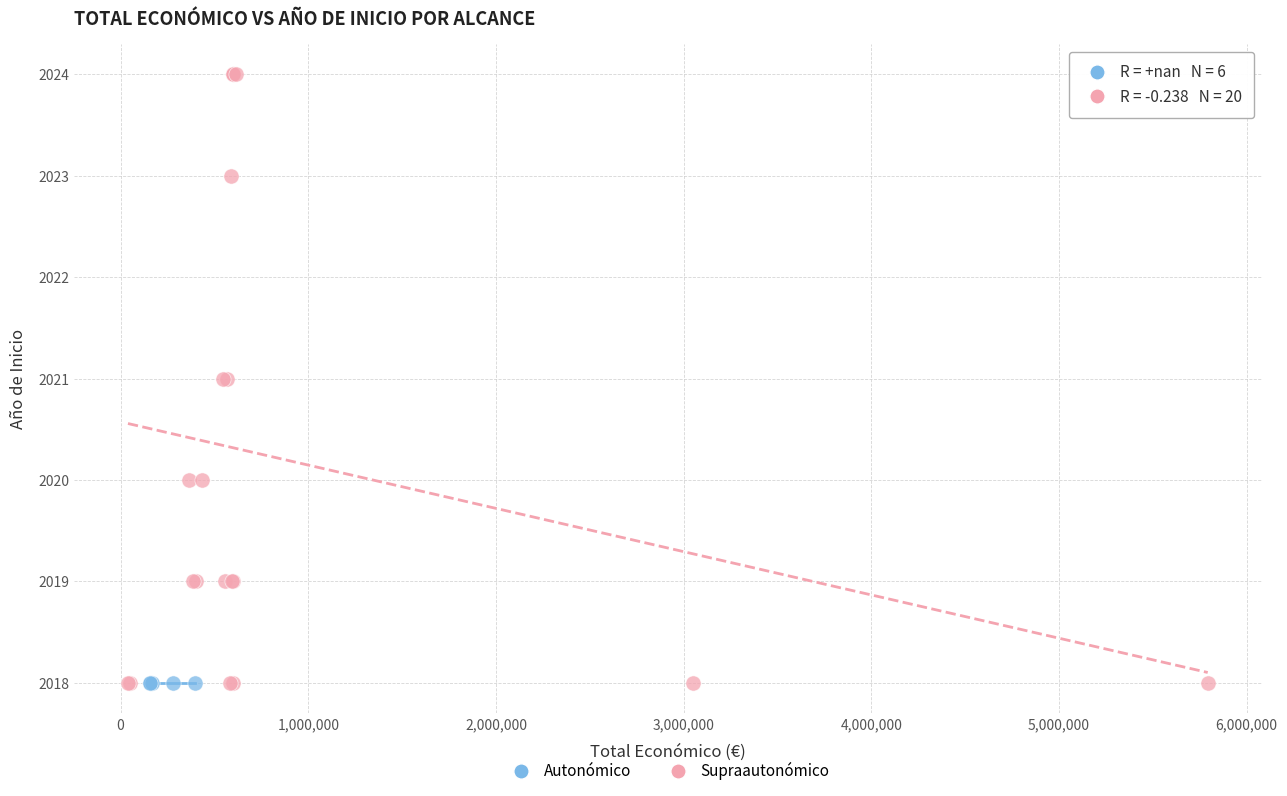

Which series reaches the maximum Y coordinate?

Supraautonómico